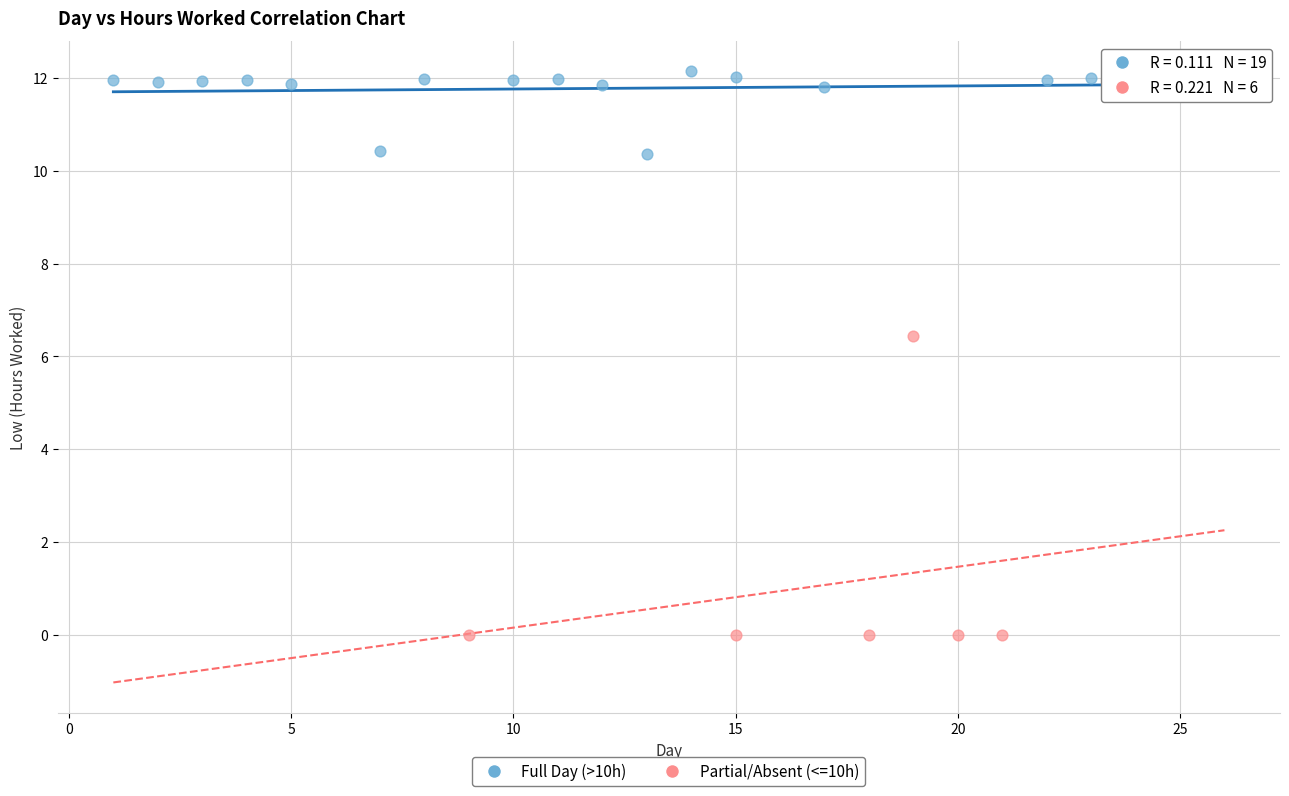

Which series contains the lowest Y value?

Partial/Absent (<=10h)